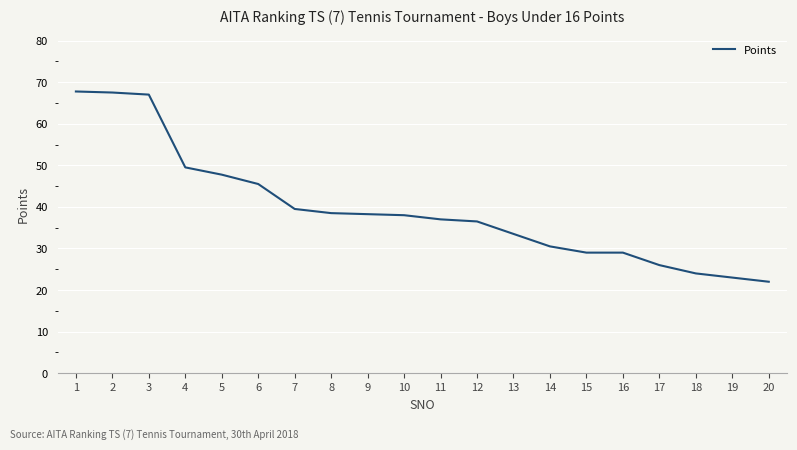

Which has a higher value, 20 or 16?

16